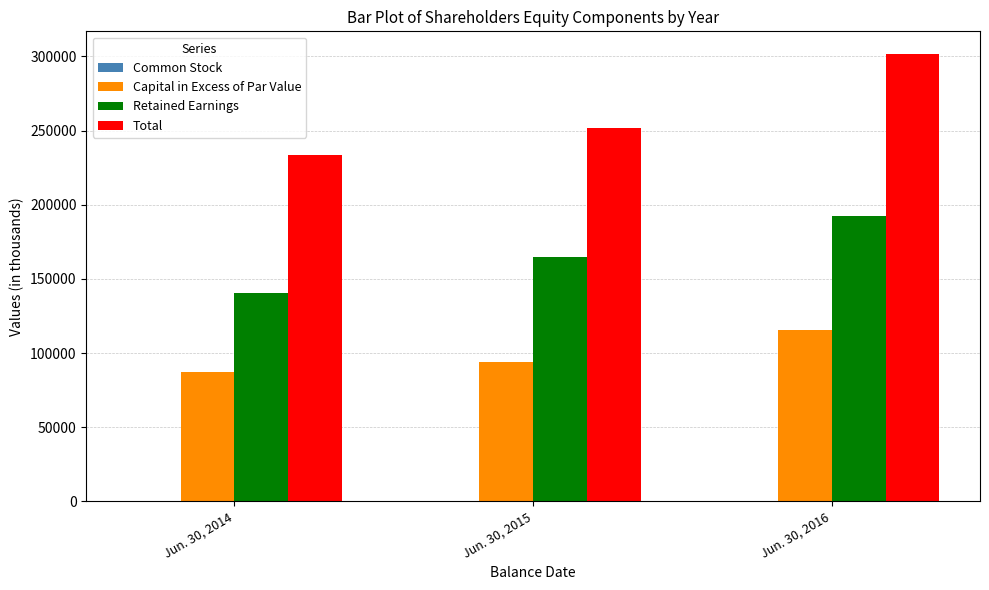

What is the maximum value shown in the chart?

301837